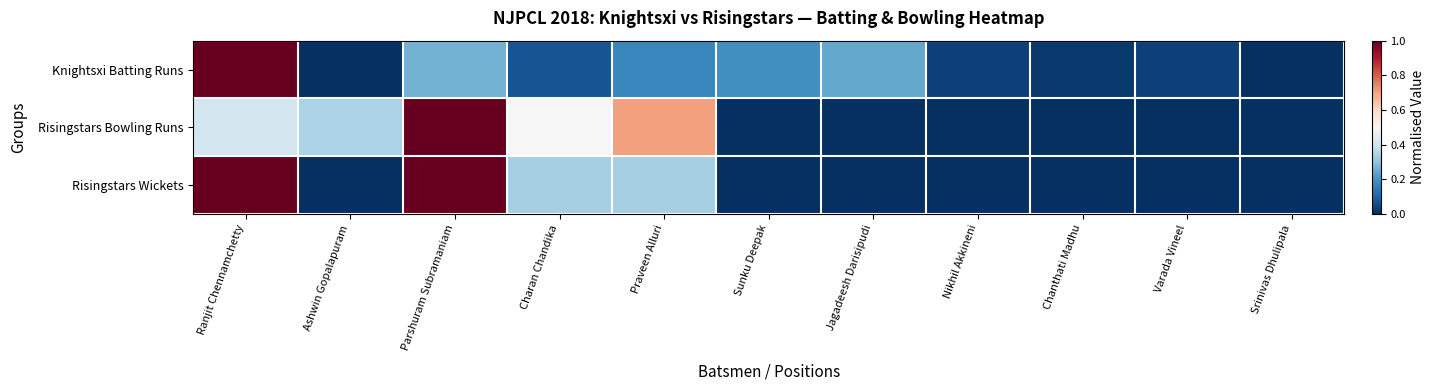

Rank the series by their maximum value, from lowest to highest.

Knightsxi Batting Runs, Risingstars Bowling Runs, Risingstars Wickets